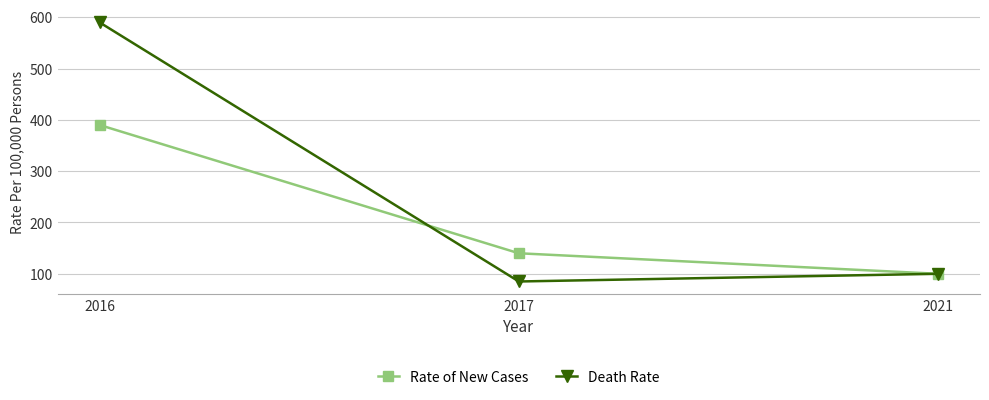

What is the total value across all series at 2021?

200